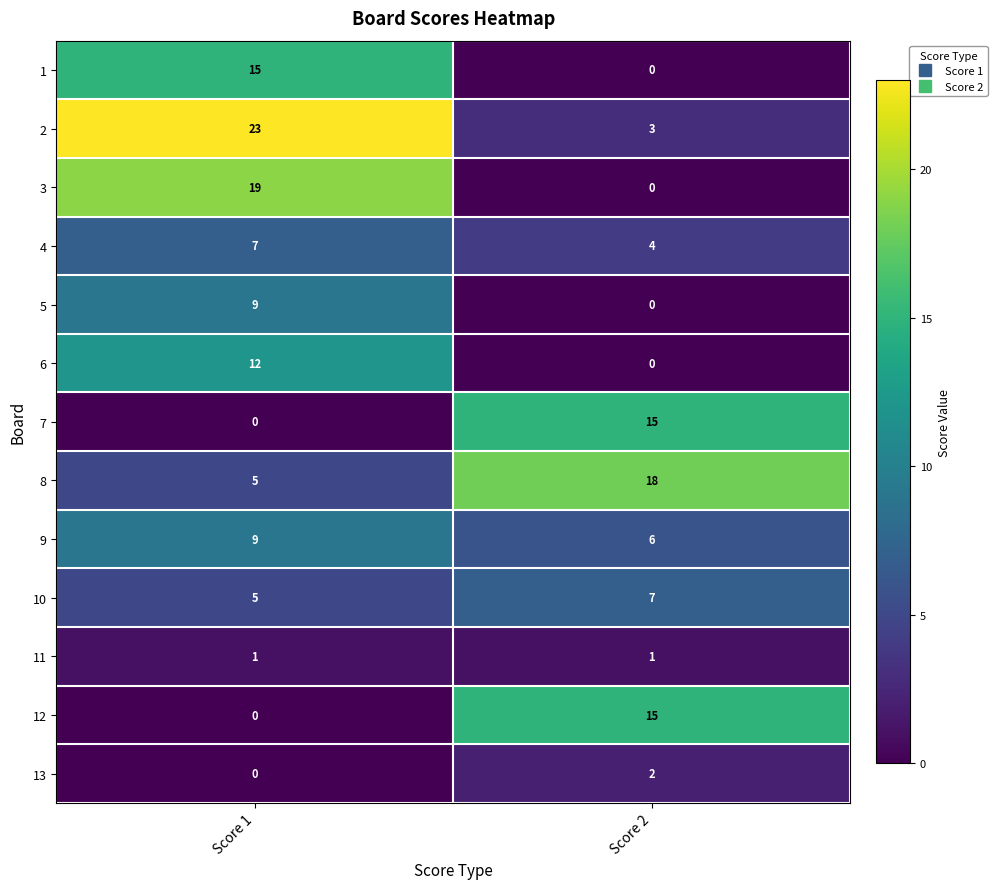

What is the maximum value for 10?

7